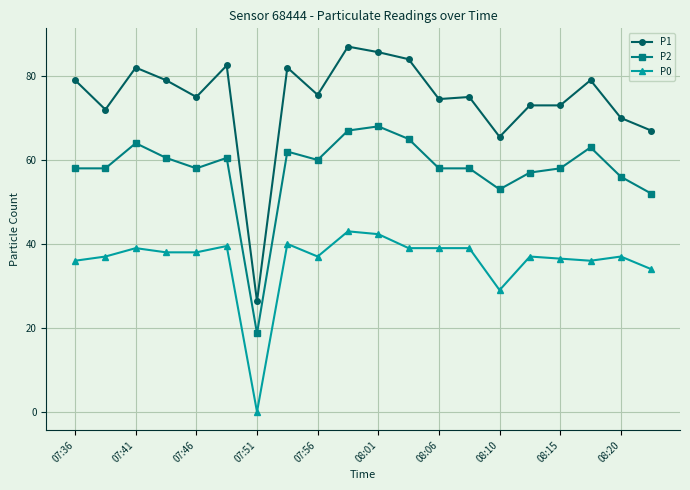

What is the difference between the maximum and second lowest values in the P0 series?

14.0